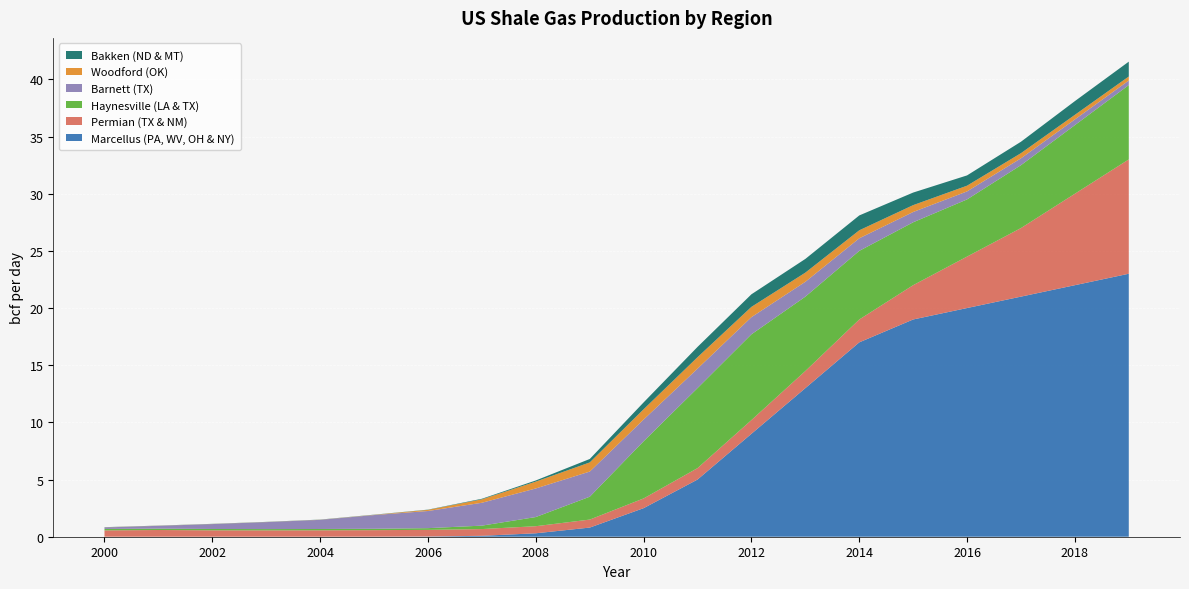

Reading left to right, what are all the values shown in this chart?

Marcellus (PA, WV, OH & NY): 0.0	0.0	0.0	0.0	0.0	0.0	0.0	0.1	0.3	0.8	2.5	5.0	9.0	13.0	17.0	19.0	20.0	21.0	22.0	23.0
Permian (TX & NM): 0.6	0.6	0.6	0.6	0.6	0.6	0.6	0.6	0.6	0.7	0.8	1.0	1.2	1.5	2.0	3.0	4.5	6.0	8.0	10.0
Haynesville (LA & TX): 0.1	0.1	0.1	0.1	0.1	0.1	0.1	0.3	0.8	2.0	5.0	7.0	7.5	6.5	6.0	5.5	5.0	5.5	6.0	6.5
Barnett (TX): 0.1	0.2	0.4	0.6	0.8	1.2	1.5	2.0	2.5	2.2	1.9	1.7	1.5	1.3	1.1	0.9	0.7	0.6	0.5	0.4
Woodford (OK): 0.0	0.0	0.0	0.0	0.0	0.0	0.1	0.3	0.6	0.8	0.9	1.0	0.9	0.8	0.7	0.6	0.5	0.5	0.4	0.3
Bakken (ND & MT): 0.0	0.0	0.0	0.0	0.0	0.0	0.0	0.1	0.1	0.3	0.6	0.9	1.1	1.2	1.3	1.1	0.9	1.0	1.2	1.3